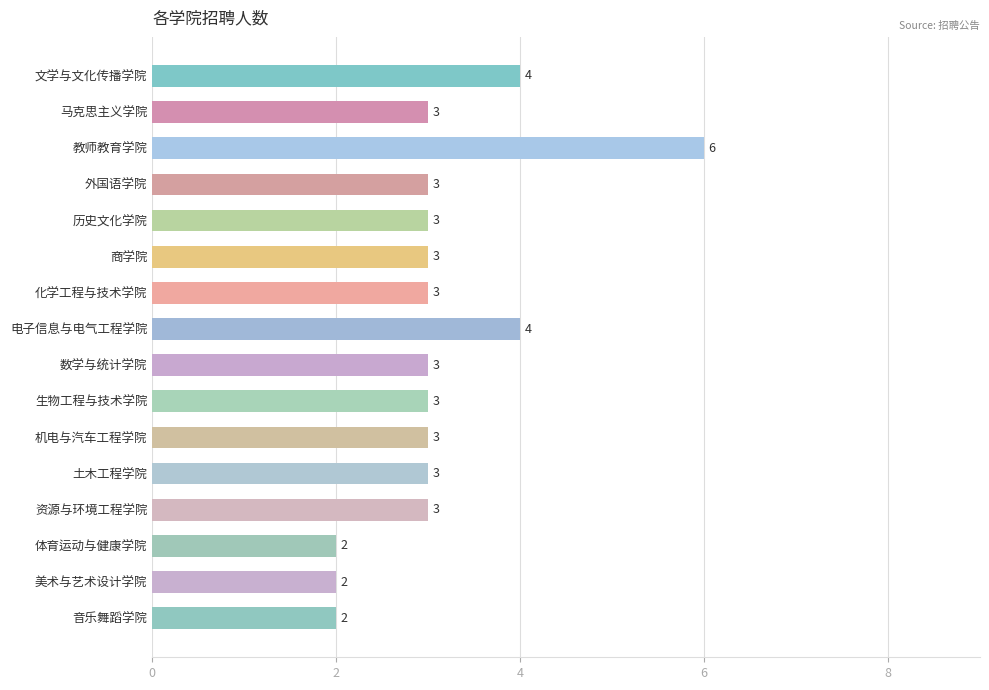

Reading bottom to top, what are all the values shown in this chart?

音乐舞蹈学院=2	美术与艺术设计学院=2	体育运动与健康学院=2	资源与环境工程学院=3	土木工程学院=3	机电与汽车工程学院=3	生物工程与技术学院=3	数学与统计学院=3	电子信息与电气工程学院=4	化学工程与技术学院=3	商学院=3	历史文化学院=3	外国语学院=3	教师教育学院=6	马克思主义学院=3	文学与文化传播学院=4